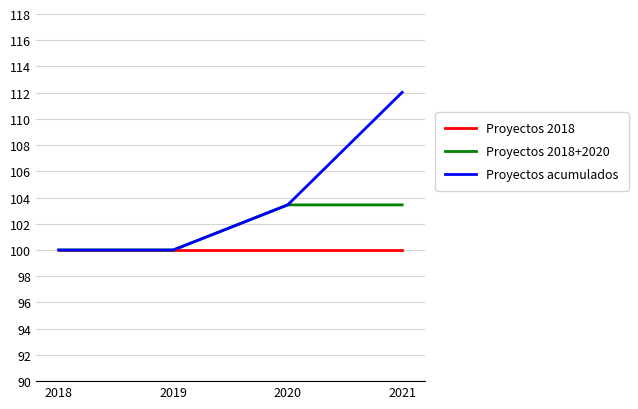

What is the smallest value displayed?

100.0